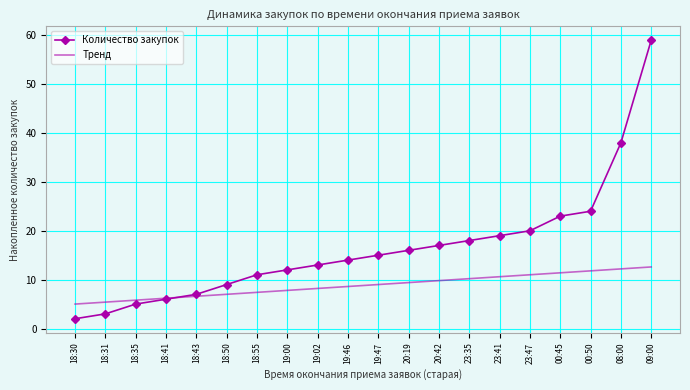

What is the total value across all series at 19:46?

22.6